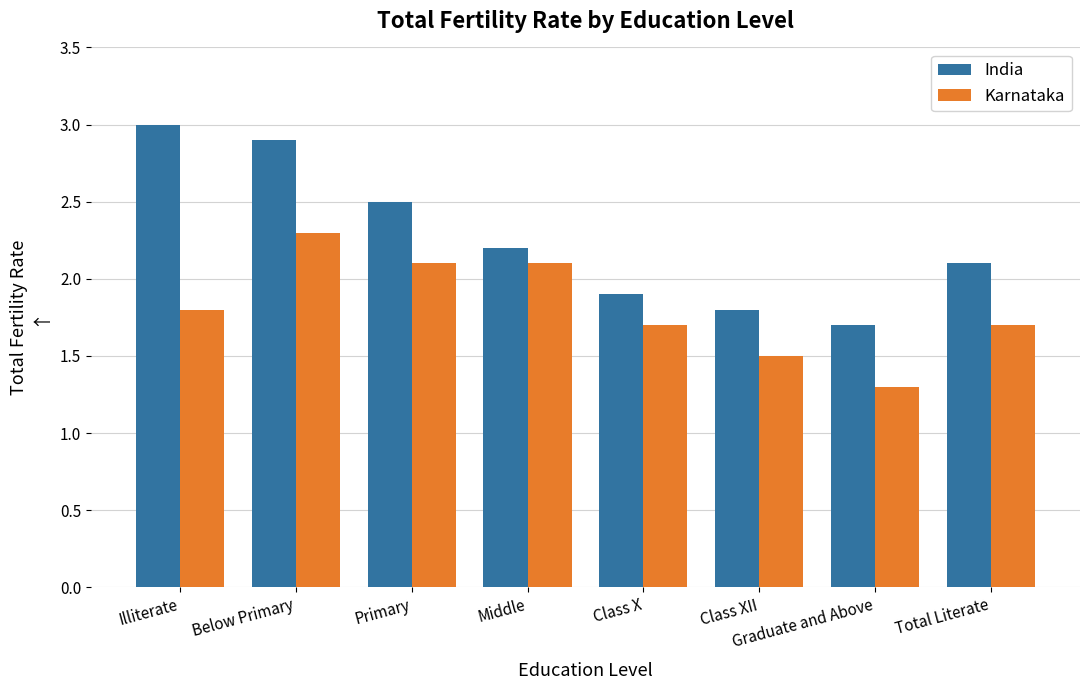

Rank the series at Class X from lowest to highest value.

Karnataka, India